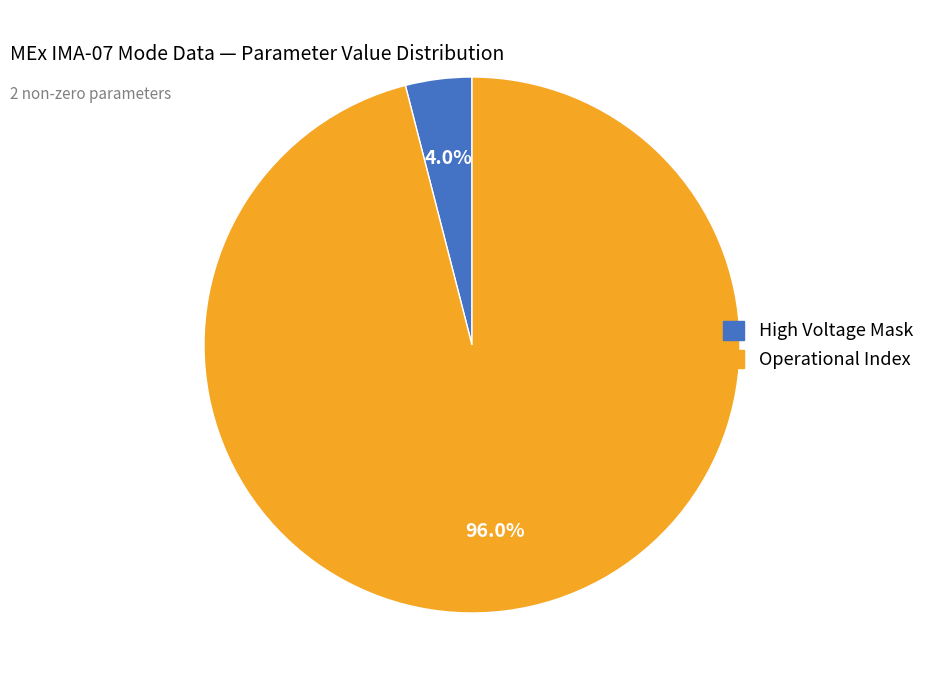

What is the smallest slice in the pie chart?

High Voltage Mask